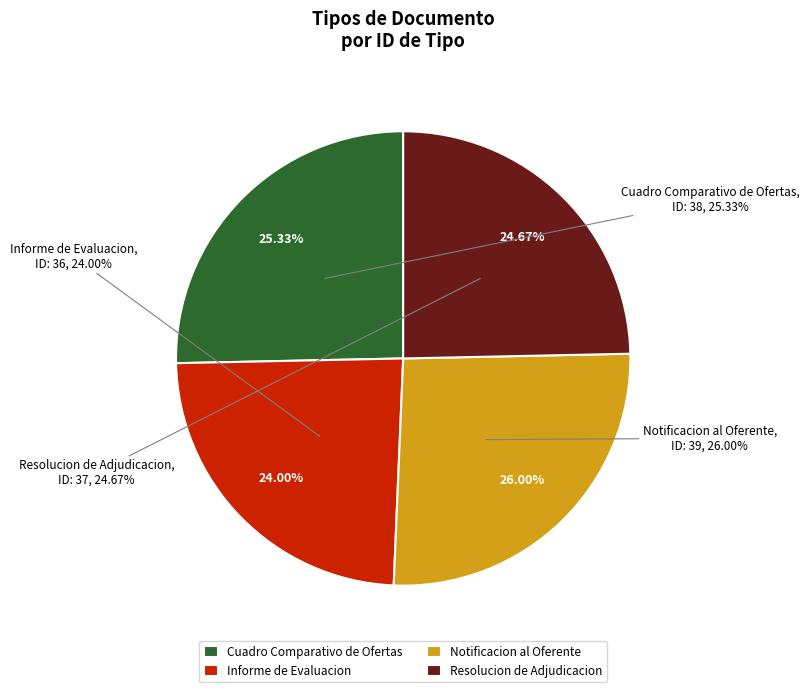

How much of the chart is everything except Notificacion al Oferente?

74.0%